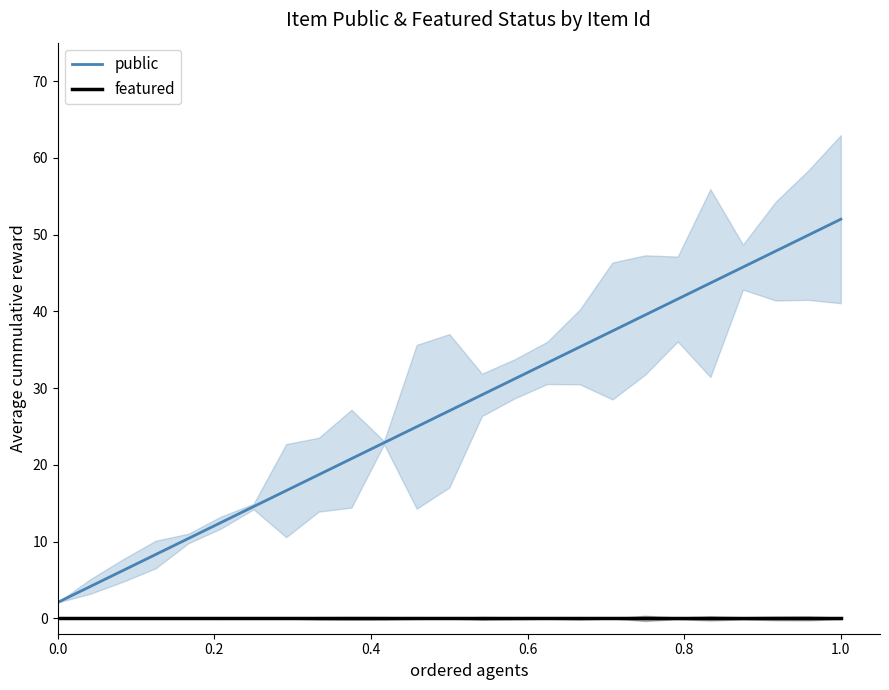

What is the difference between the second highest and second lowest values in the public series?

45.8